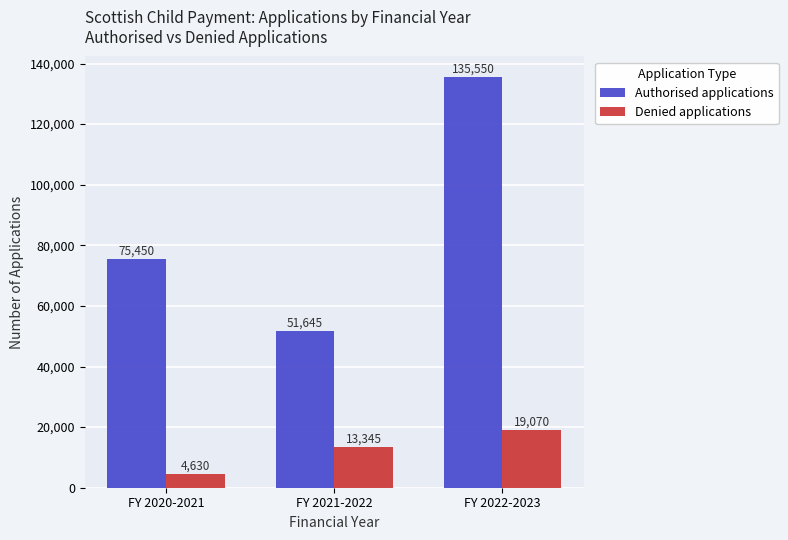

What is the difference between the maximum and second lowest values in the Denied applications series?

5725